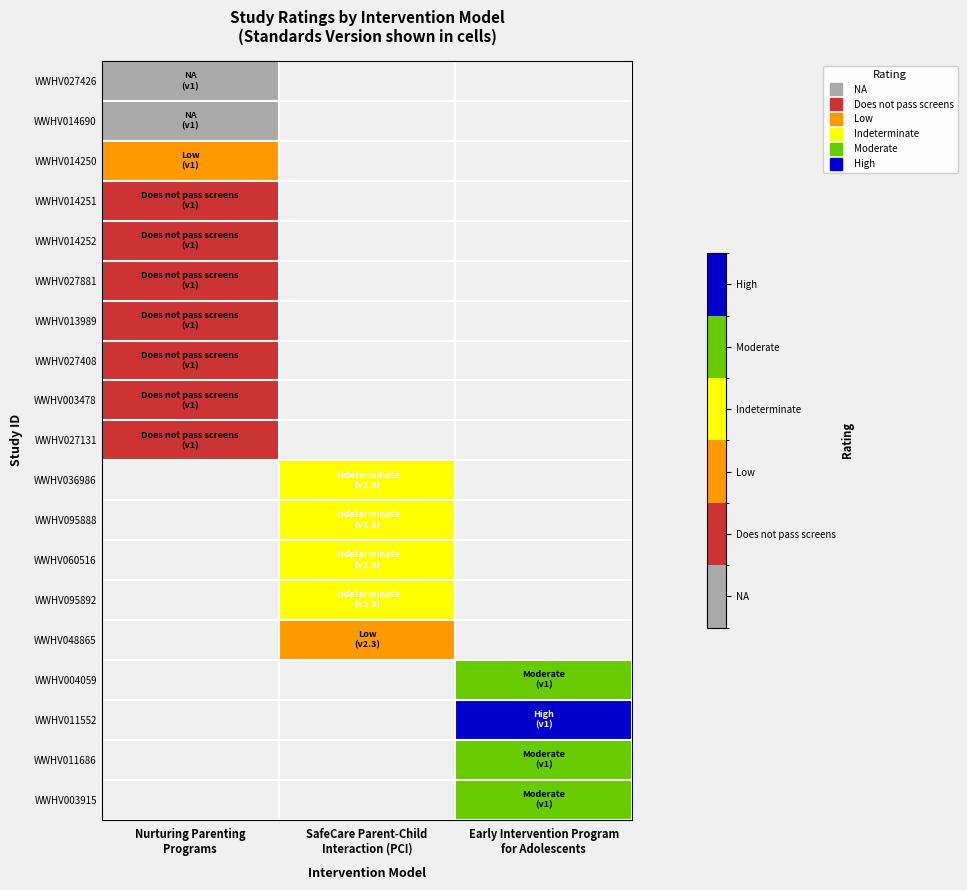

What is the greatest value displayed?

5.0